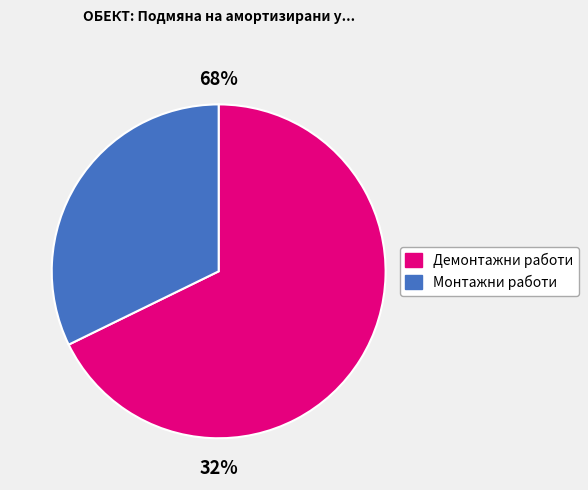

Is Хидравлична проба the majority of the pie?

No